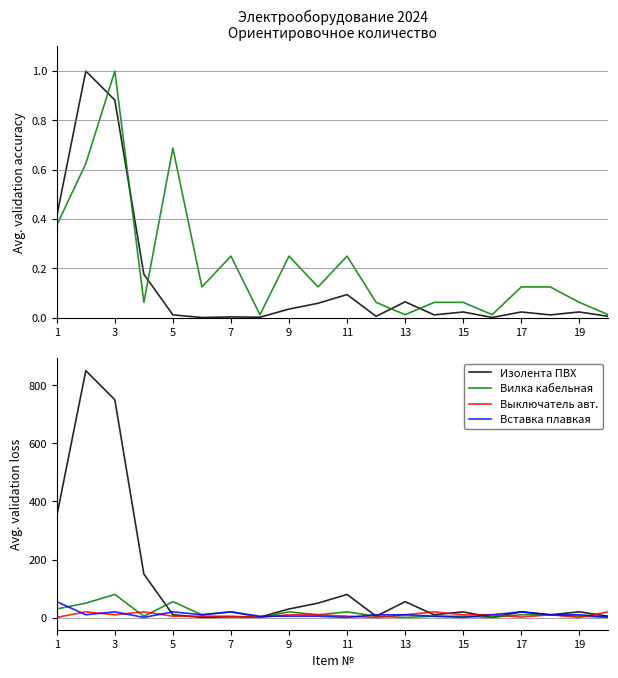

How many interior local peaks does the Изолента ПВХ series have?

7